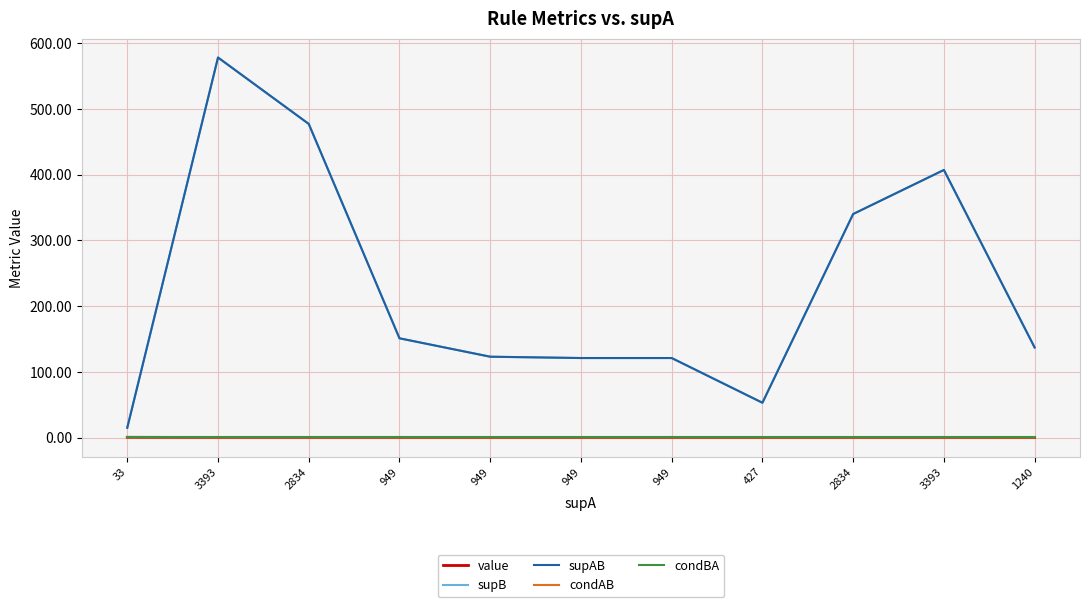

True or false: condAB and supAB intersect in this chart.

False